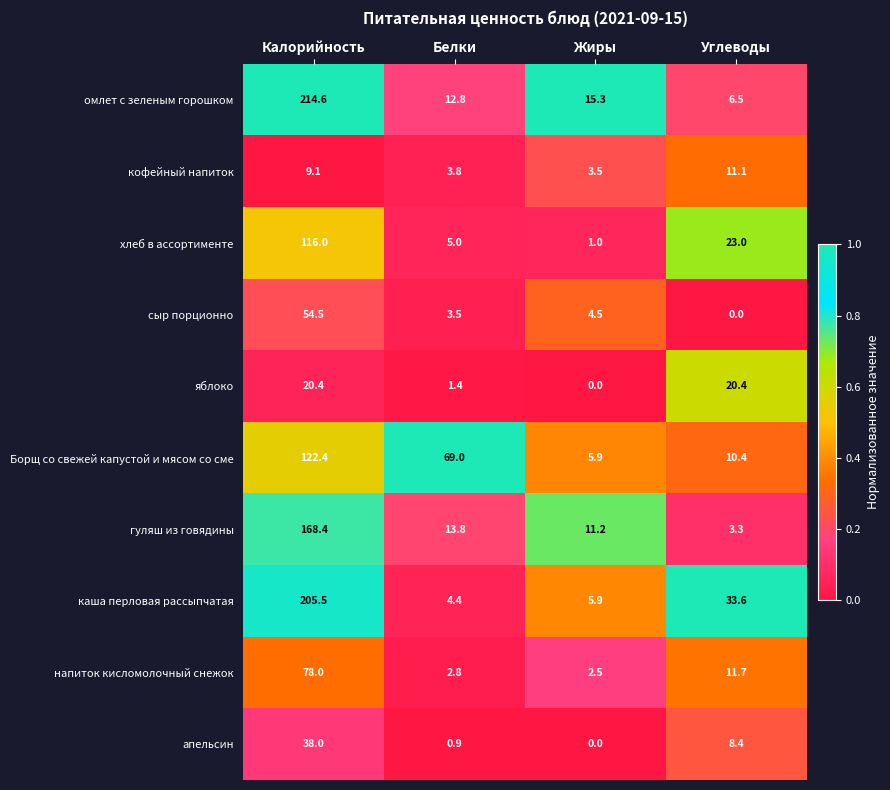

List the labels in order of омлет с зеленым горошком value, largest first.

Калорийность, Жиры, Белки, Углеводы